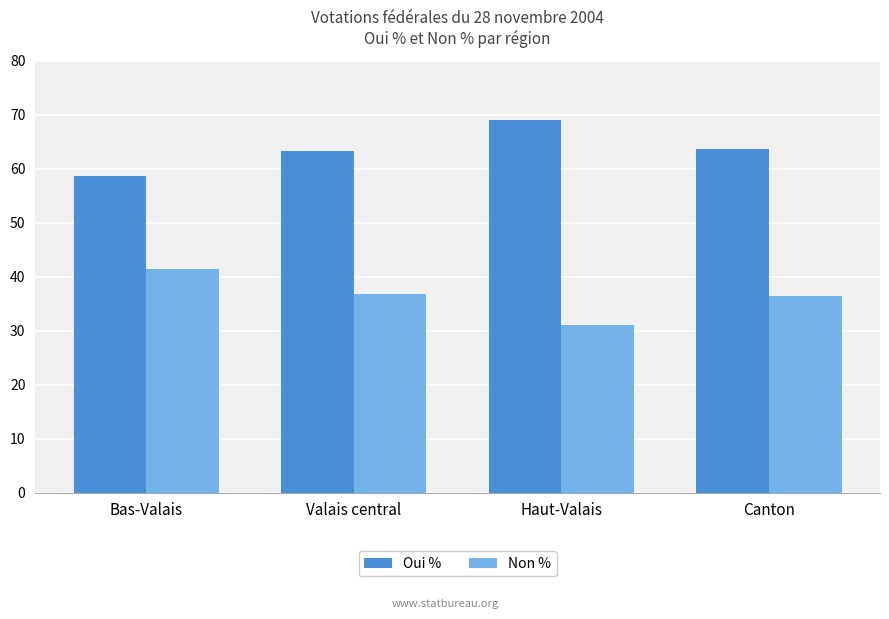

List the series in order of their overall mean, lowest first.

Non %, Oui %